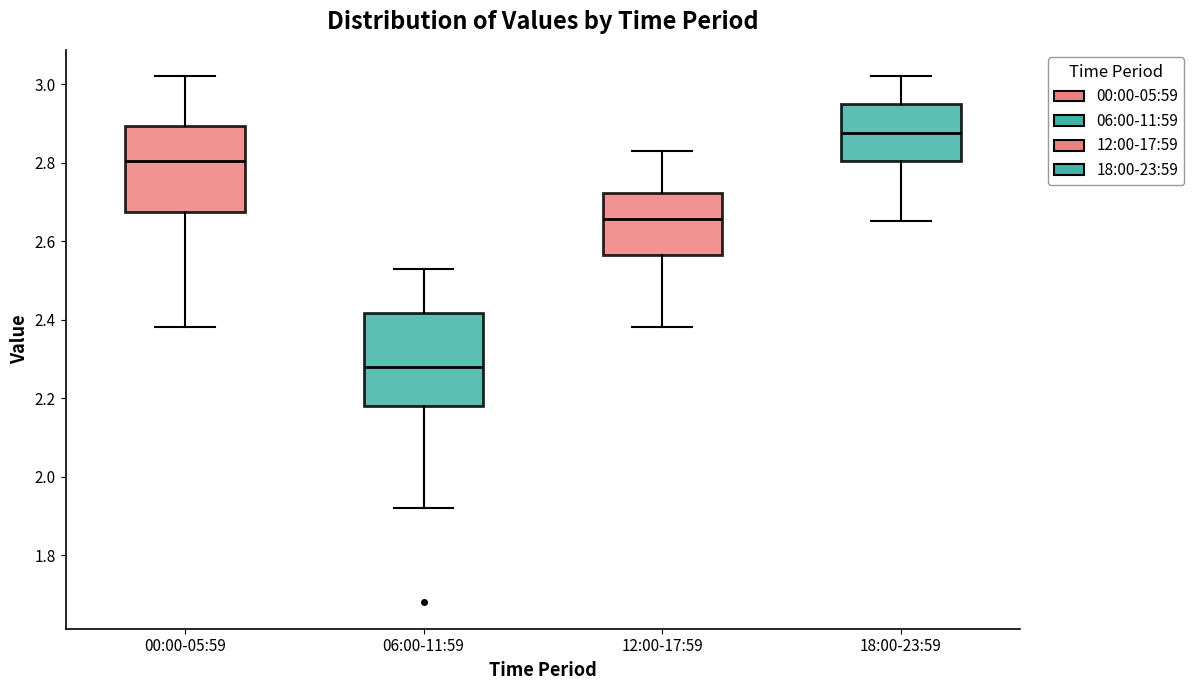

Which box has the highest median line?

18:00-23:59